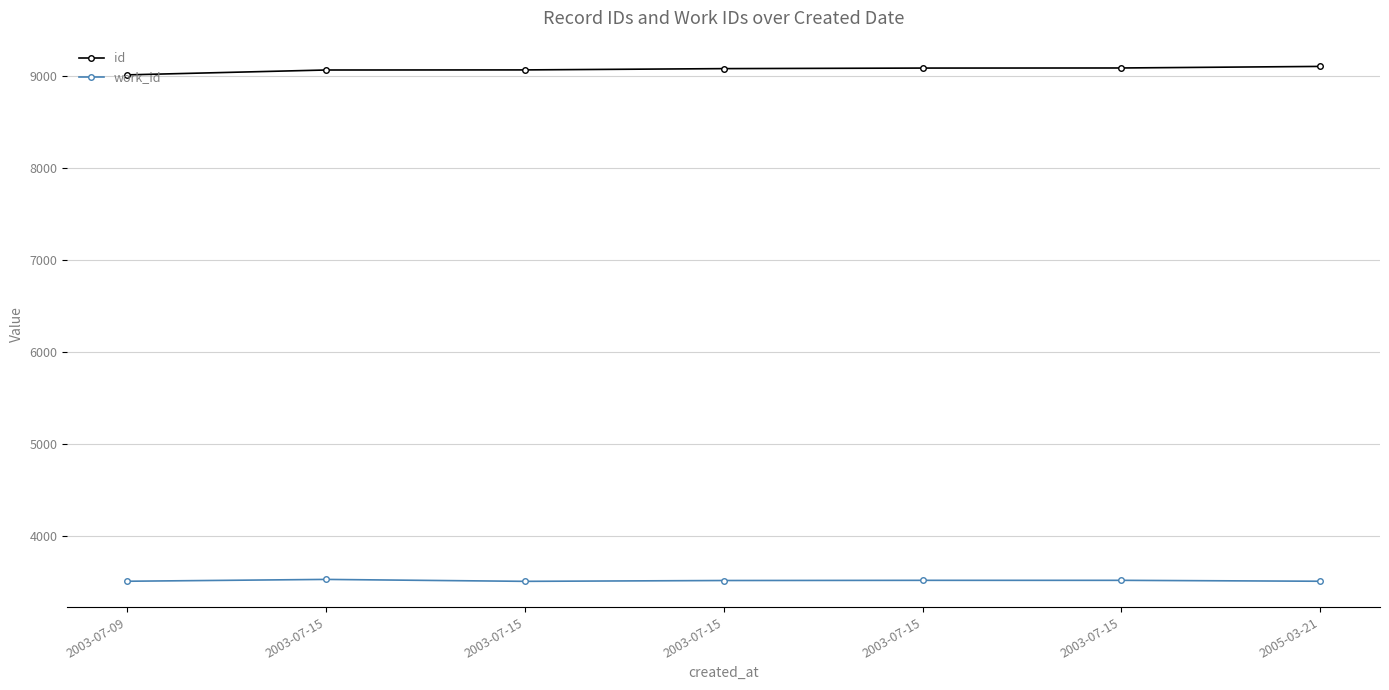

What are all the series names shown in the legend?

id, work_id